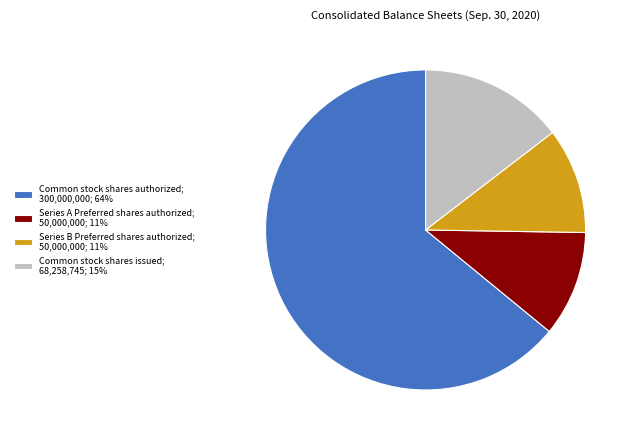

Which slice is the largest?

Common stock shares authorized